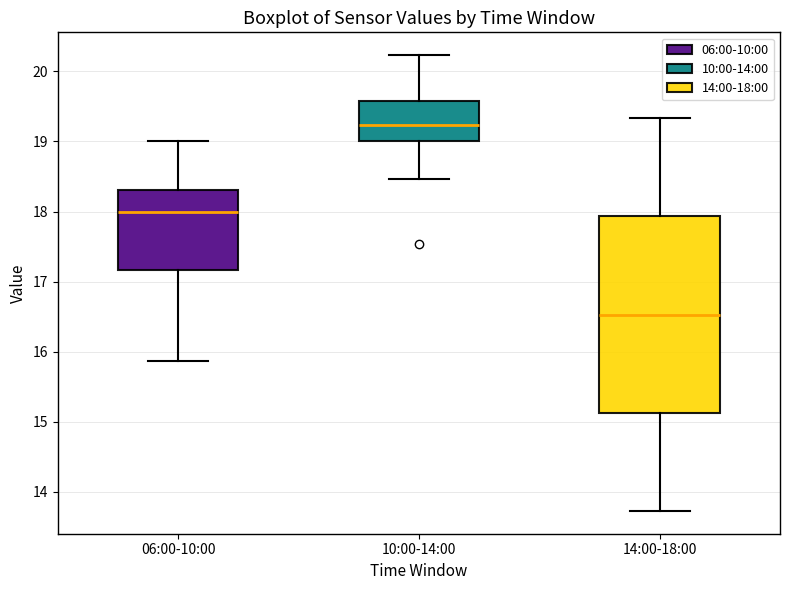

Reading left to right, read every box against the y-axis: the position of its median line, the range the box covers, and the ends of its whiskers. The values are not printed on the chart, so give them approximately, as read against the axis.

06:00-10:00: median 18.0, box 17.2 to 18.3, whiskers 15.9 to 19.0
10:00-14:00: median 19.2, box 19.0 to 19.6, whiskers 18.5 to 20.2
14:00-18:00: median 16.5, box 15.1 to 17.9, whiskers 13.7 to 19.3